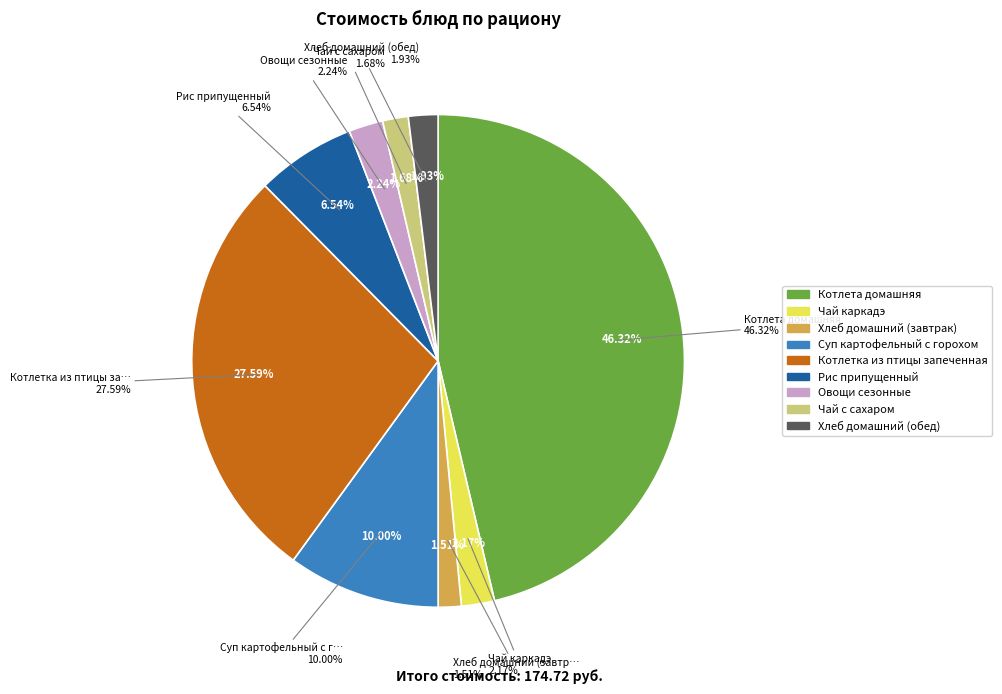

Is there a majority slice in this chart?

No